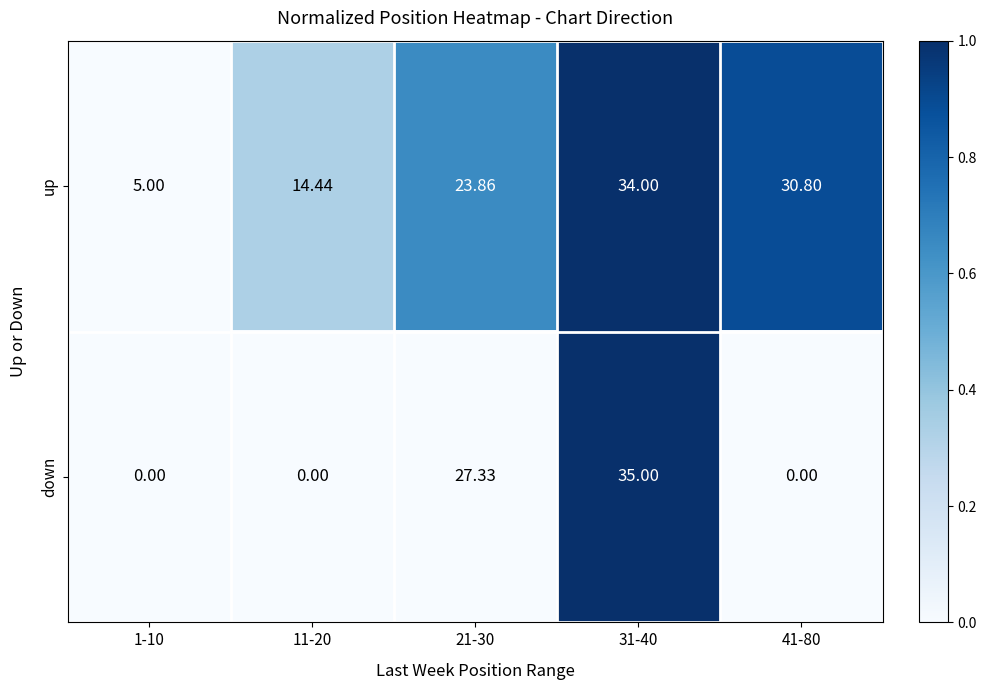

Rank the series at 1-10 from lowest to highest value.

down, up